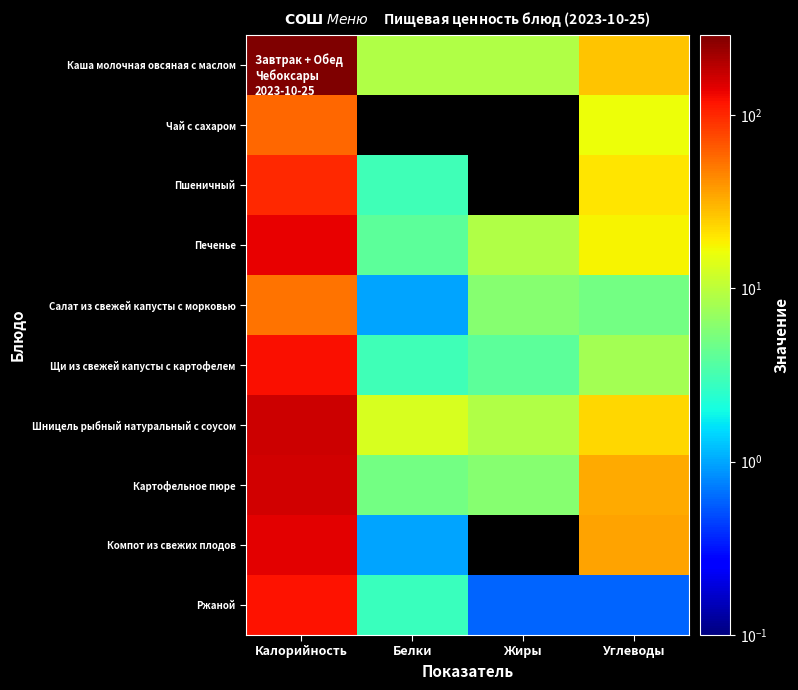

What is the maximum value shown in the chart?

289.0